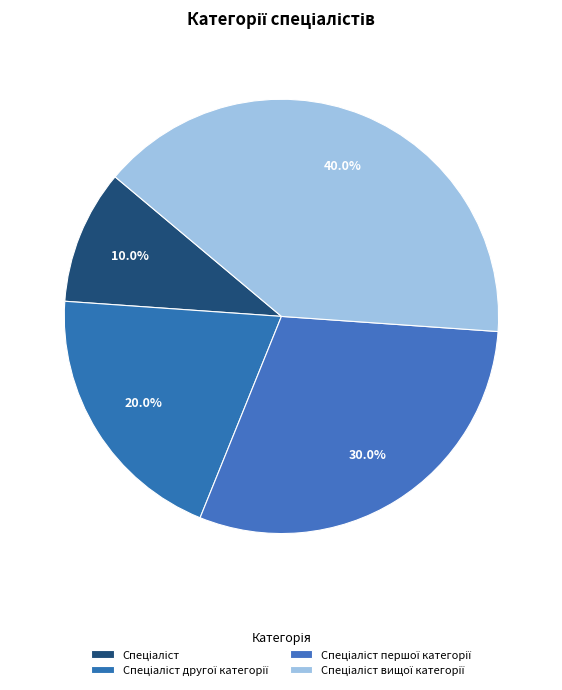

Combined, what portion of the pie is Спеціаліст другої категорії and Спеціаліст першої категорії?

50.0%